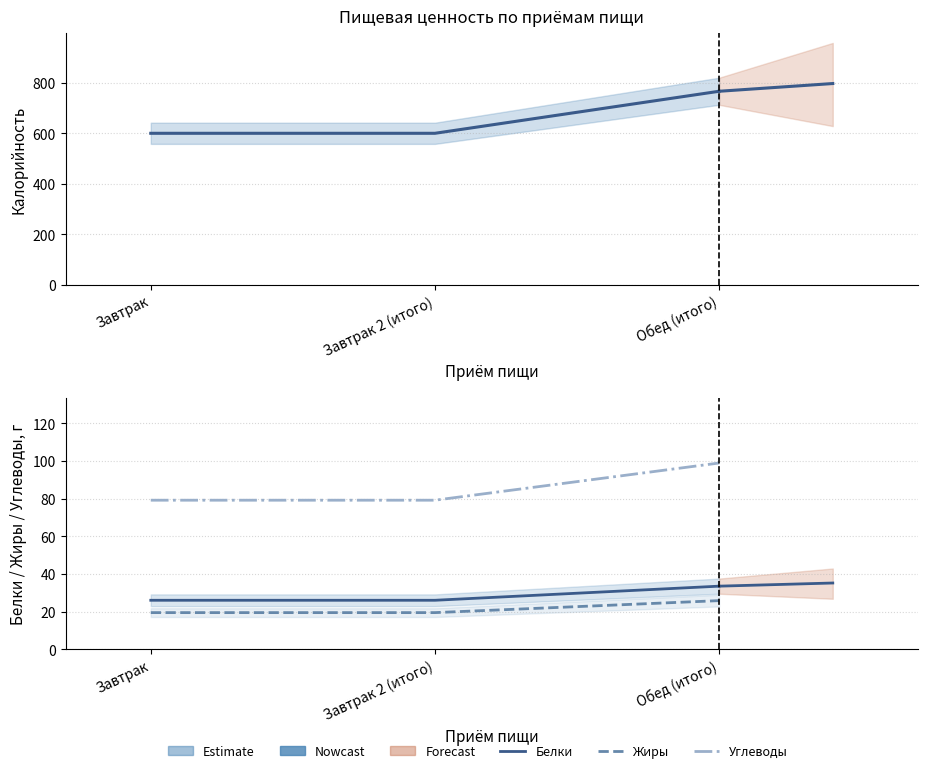

Is the value of Углеводы at Завтрак greater than the value of Жиры at Завтрак 2 (итого)?

Yes